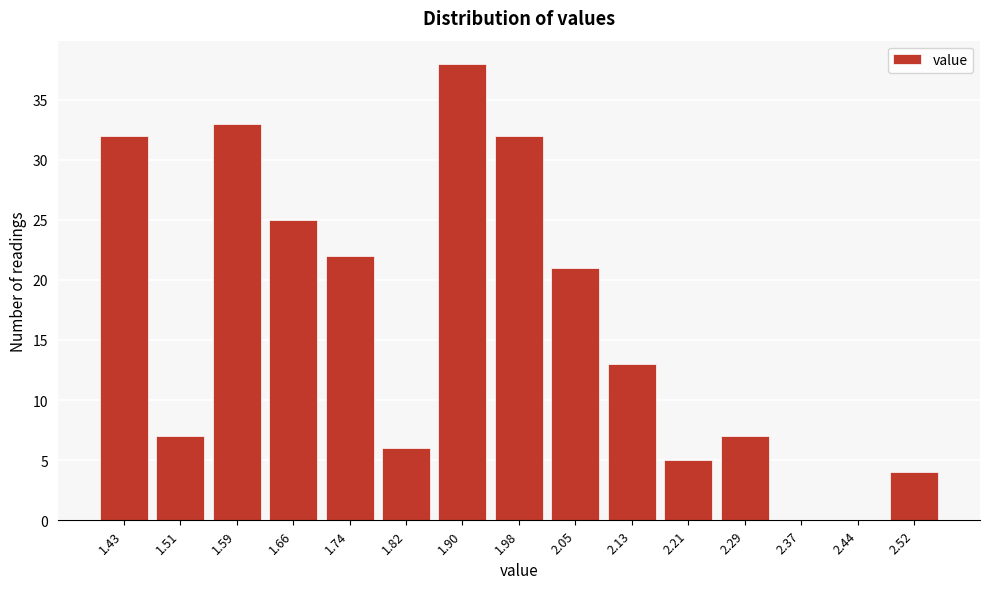

Reading left to right, extract all data points from this chart.

1.43=32	1.51=7	1.59=33	1.66=25	1.74=22	1.82=6	1.90=38	1.98=32	2.05=21	2.13=13	2.21=5	2.29=7	2.37=0	2.44=0	2.52=4